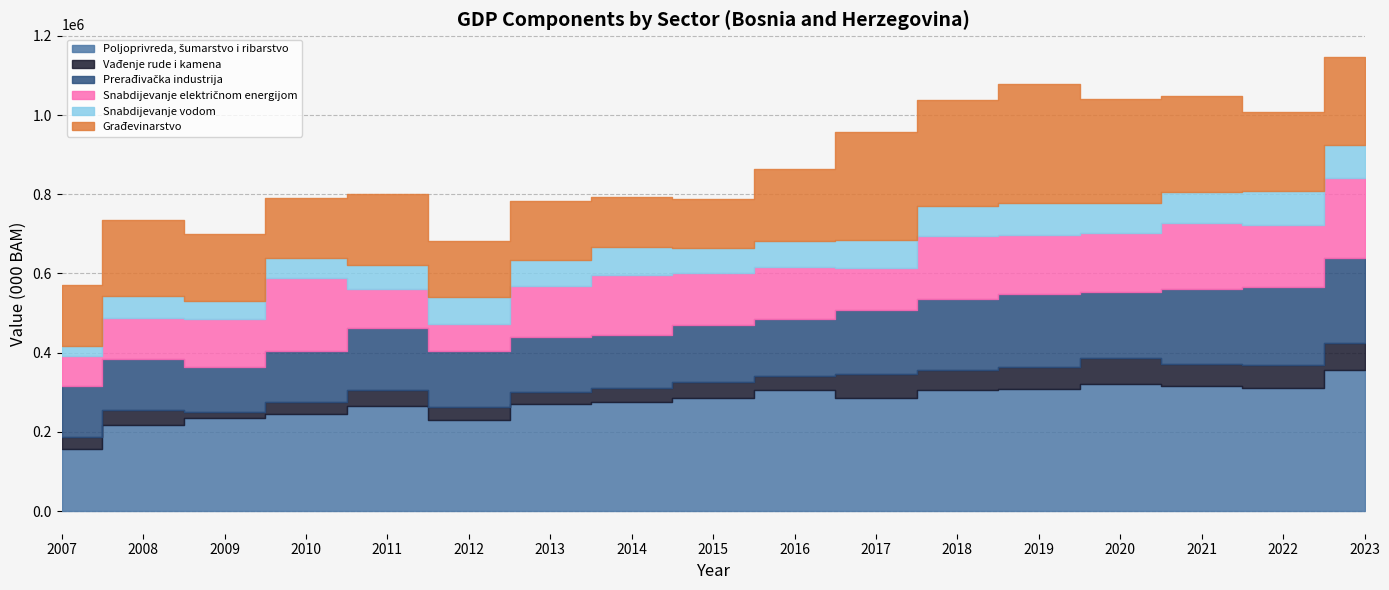

How many categories are shown in the chart?

17